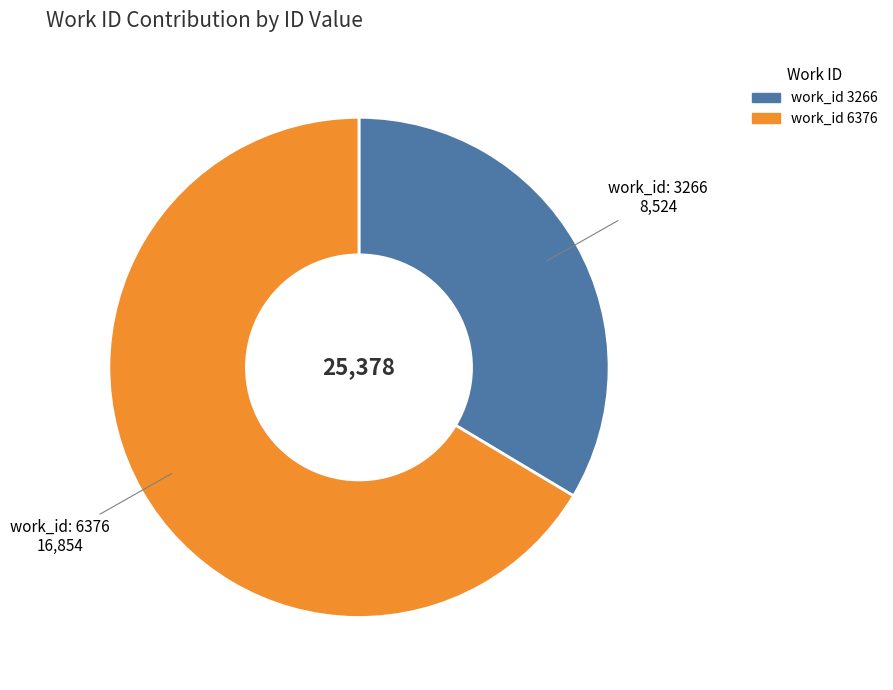

Does any single category account for the majority?

Yes